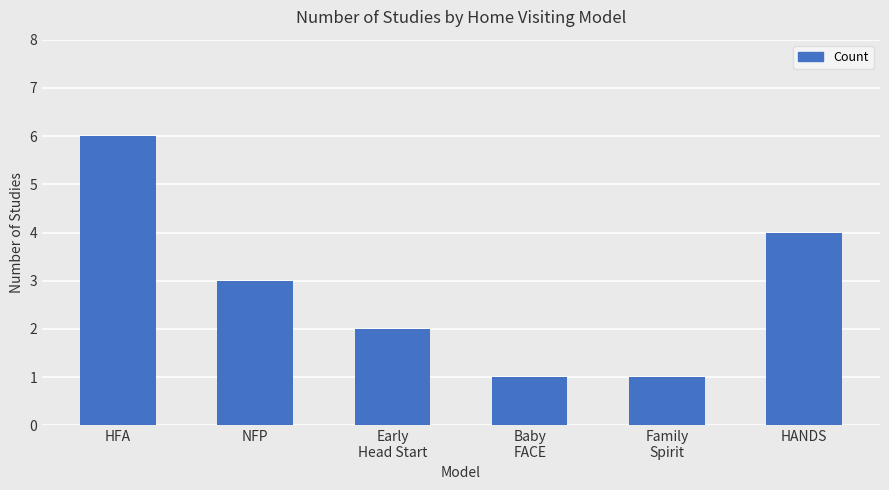

How many bars are there in total?

6